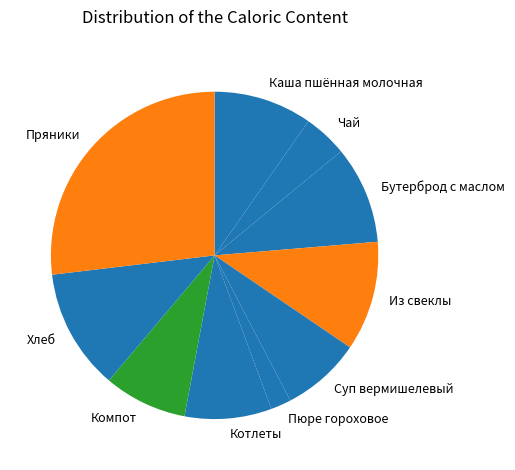

Which has a higher value, Пряники or Компот?

Пряники